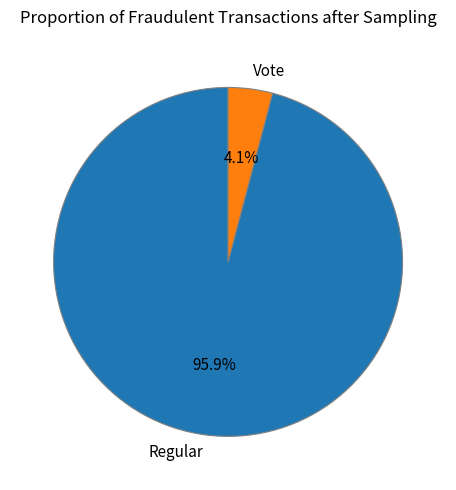

Which has a higher value, Regular or Vote?

Regular